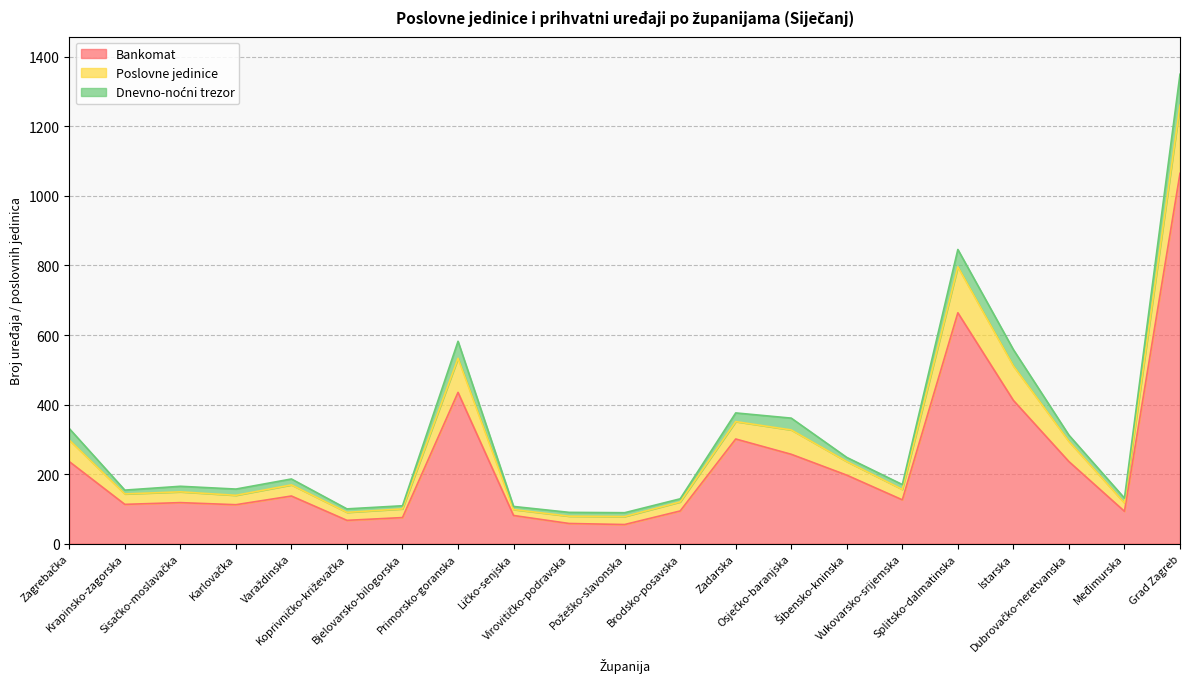

The value of Poslovne jedinice at Šibensko-kninska is 100. True or false?

False